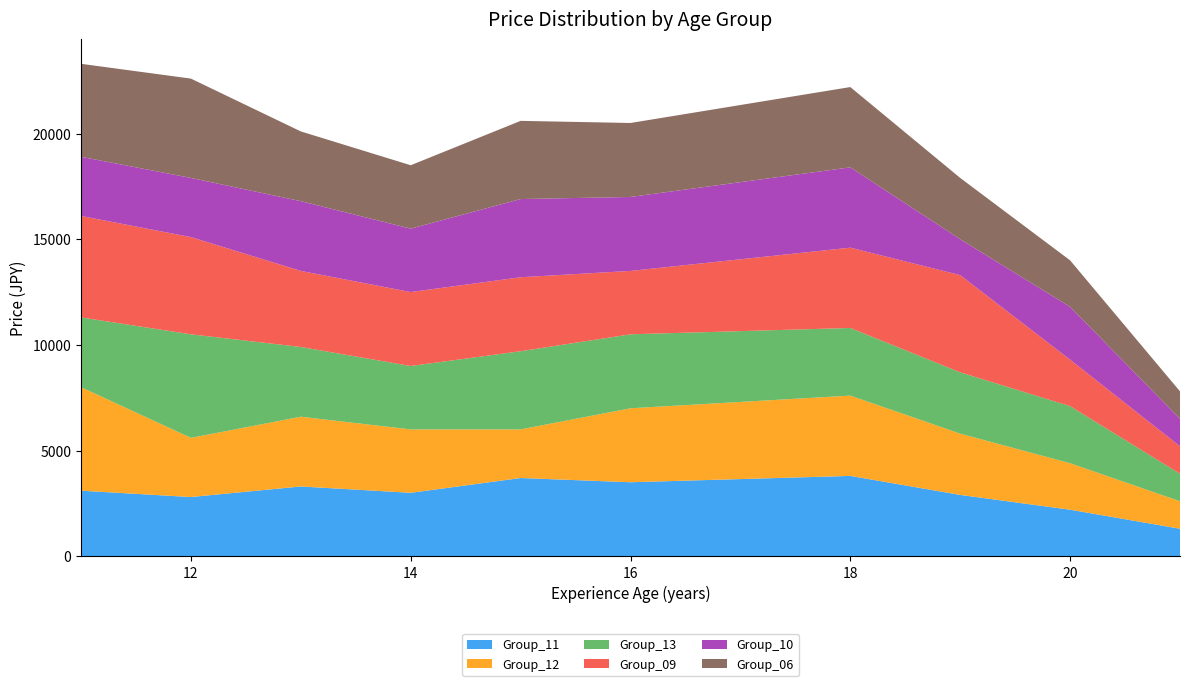

The value of Group_11 at 18 is 4967. True or false?

False